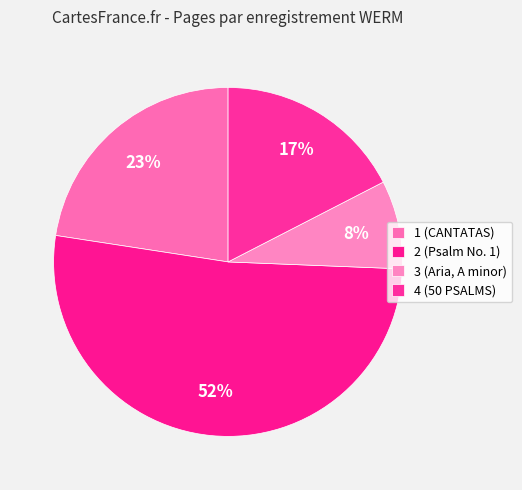

To the nearest percent, what is the difference between the largest and smallest slice percentages?

44%